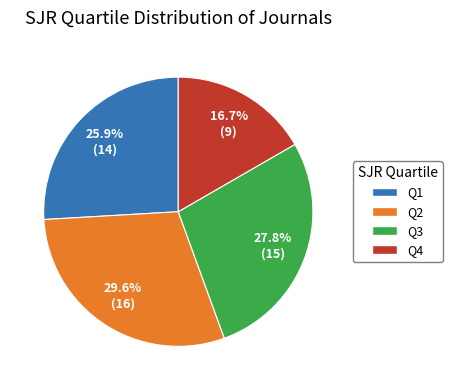

Does Q4 account for over 50% of the chart?

No